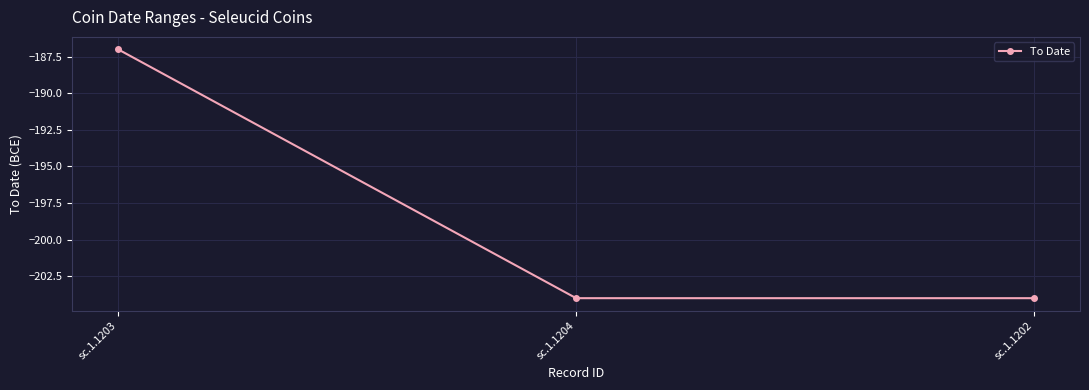

What is the value of the 3rd point from the left?

-204